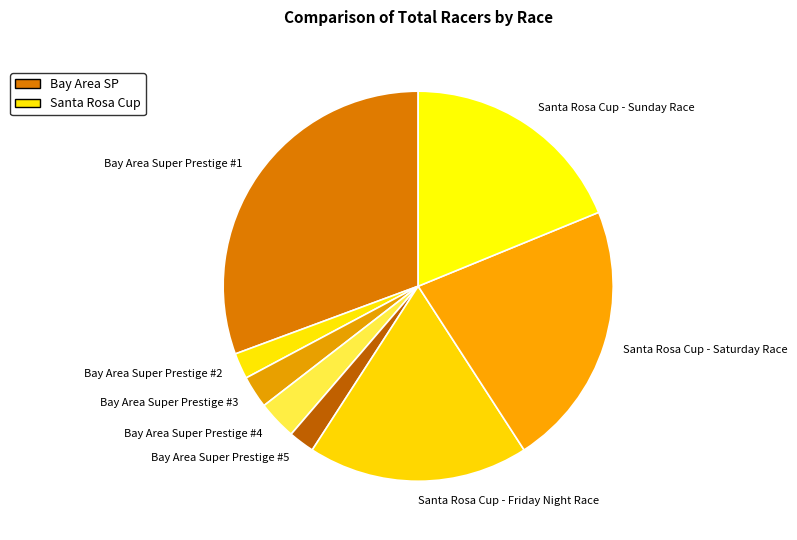

Combined, do Bay Area Super Prestige #5 and Bay Area Super Prestige #1 account for over 50%?

No